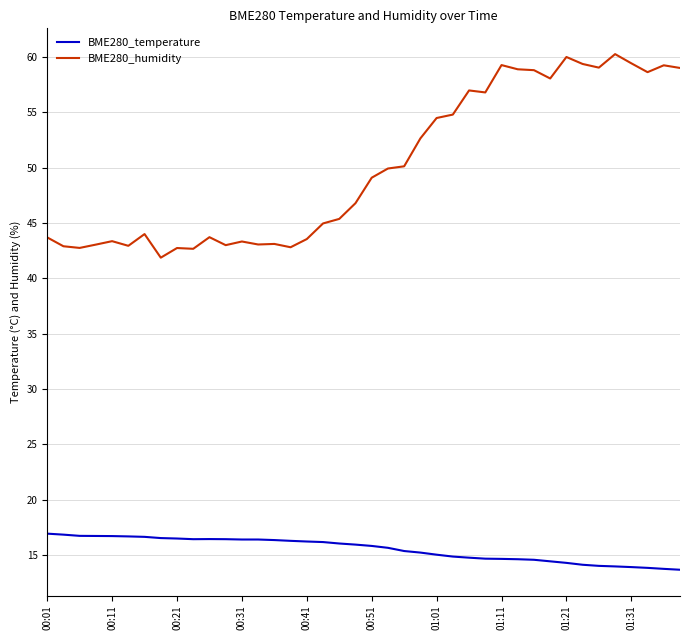

How many lines are shown in the chart?

2